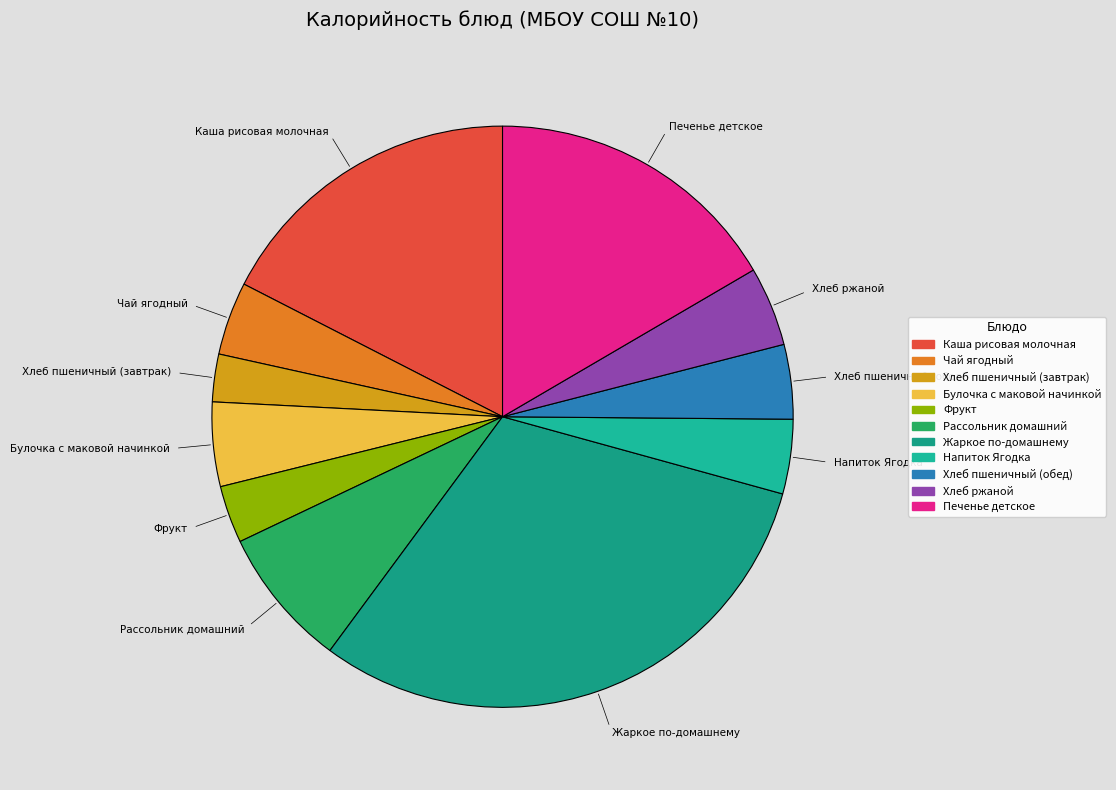

Count the number of slices in the pie.

11